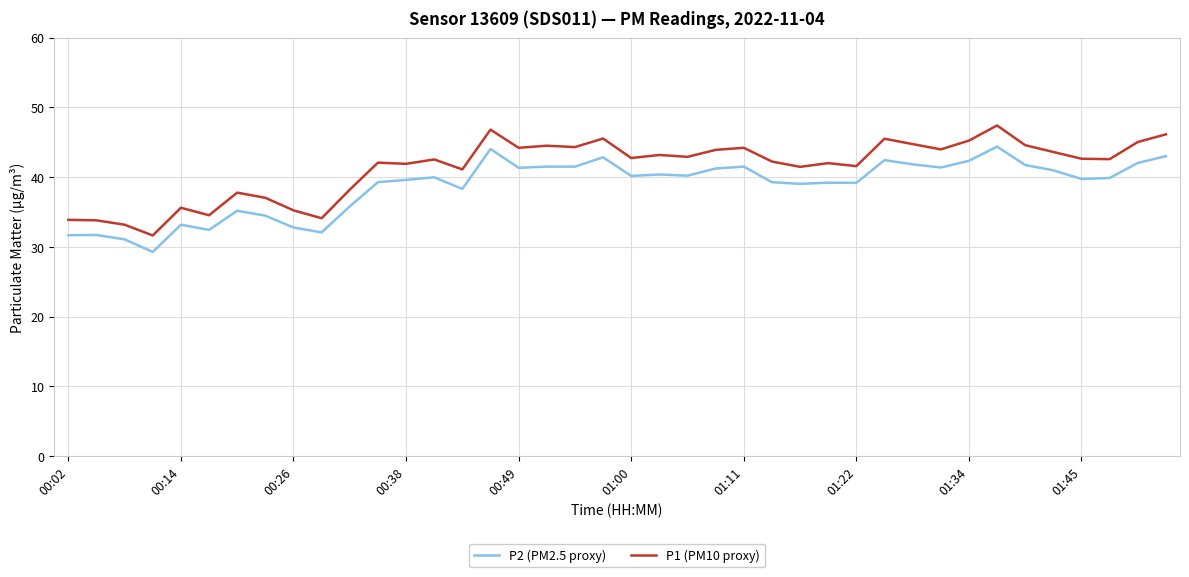

True or false: P1 (PM10 proxy) and P2 (PM2.5 proxy) cross at least once.

False